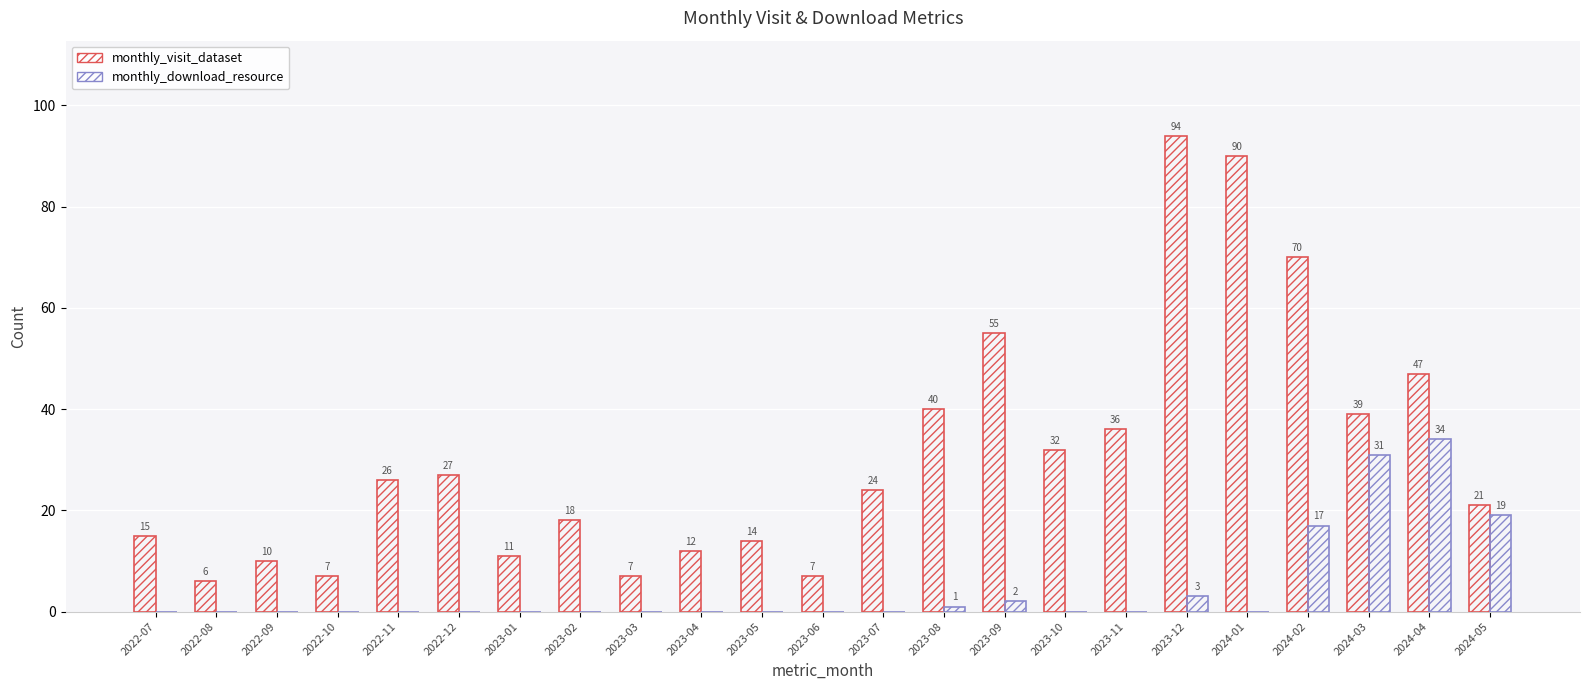

Are the bars horizontal?

No